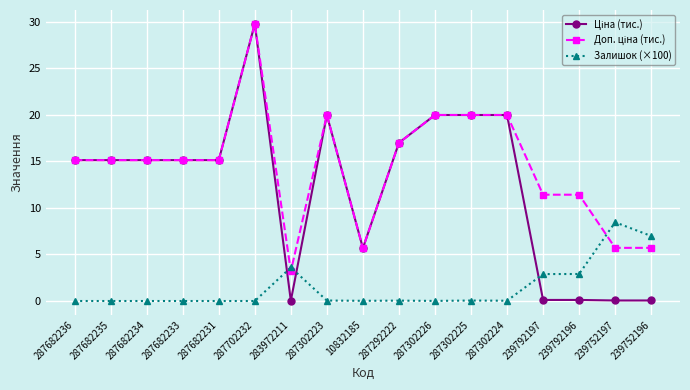

What is the difference between the highest and lowest values at 287682231?

15.1